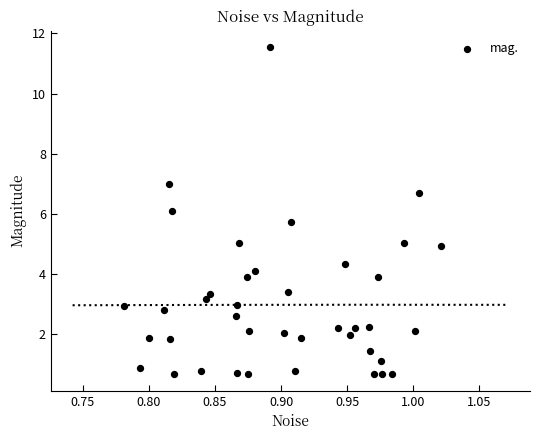

What is the range of Y values (max minus min)?

10.9